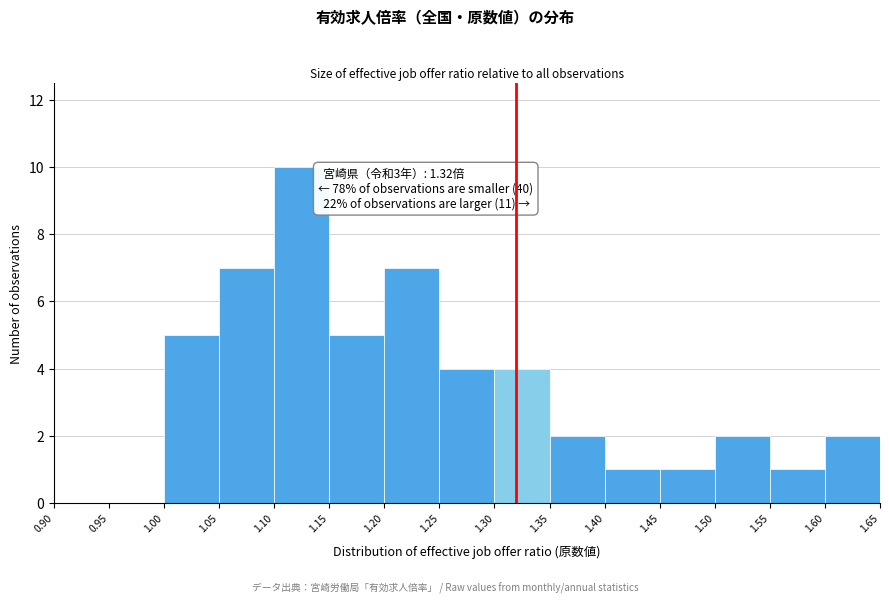

Over which range of the x-axis is the bar tallest?

1.10 to 1.15